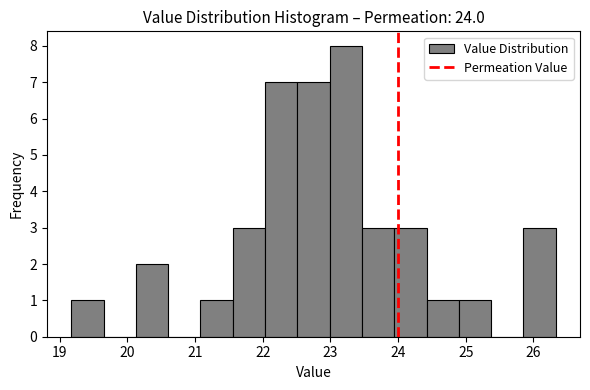

Reading left to right, transcribe this chart: for each bar, give the range it covers on the x-axis and its height. Neither the bar edges nor the heights are printed on the chart, so give them approximately, as read against the axes.

19.2 to 19.6: 1
19.6 to 20.1: 0
20.1 to 20.6: 2
20.6 to 21.1: 0
21.1 to 21.6: 1
21.6 to 22.0: 3
22.0 to 22.5: 7
22.5 to 23.0: 7
23.0 to 23.5: 8
23.5 to 23.9: 3
23.9 to 24.4: 3
24.4 to 24.9: 1
24.9 to 25.4: 1
25.4 to 25.9: 0
25.9 to 26.3: 3